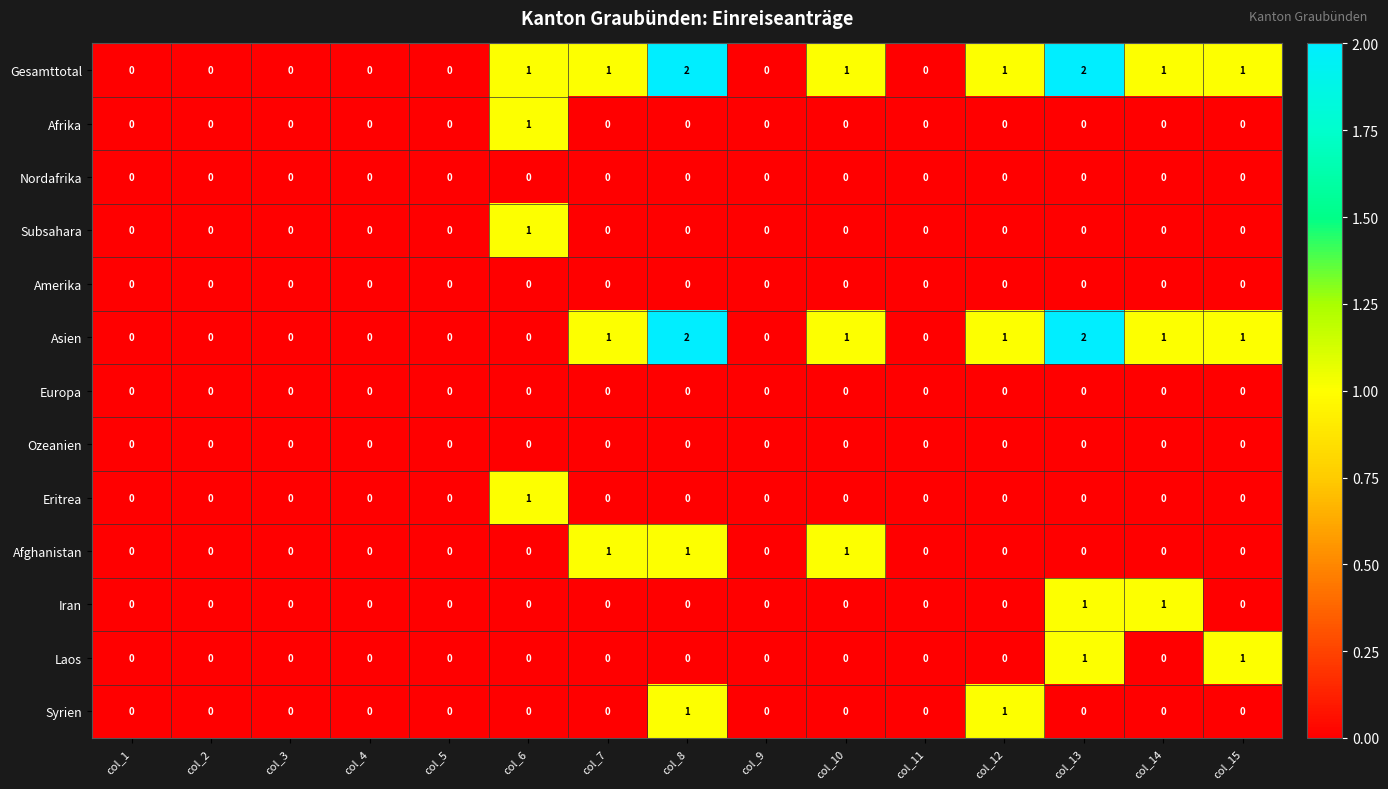

What is the sum of all Asien values?

9